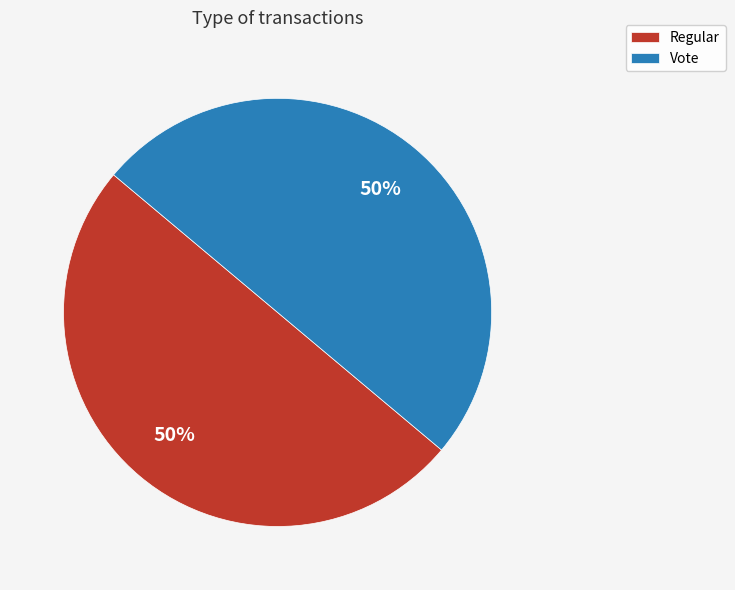

Combined, do Vote and Regular account for over 50%?

Yes